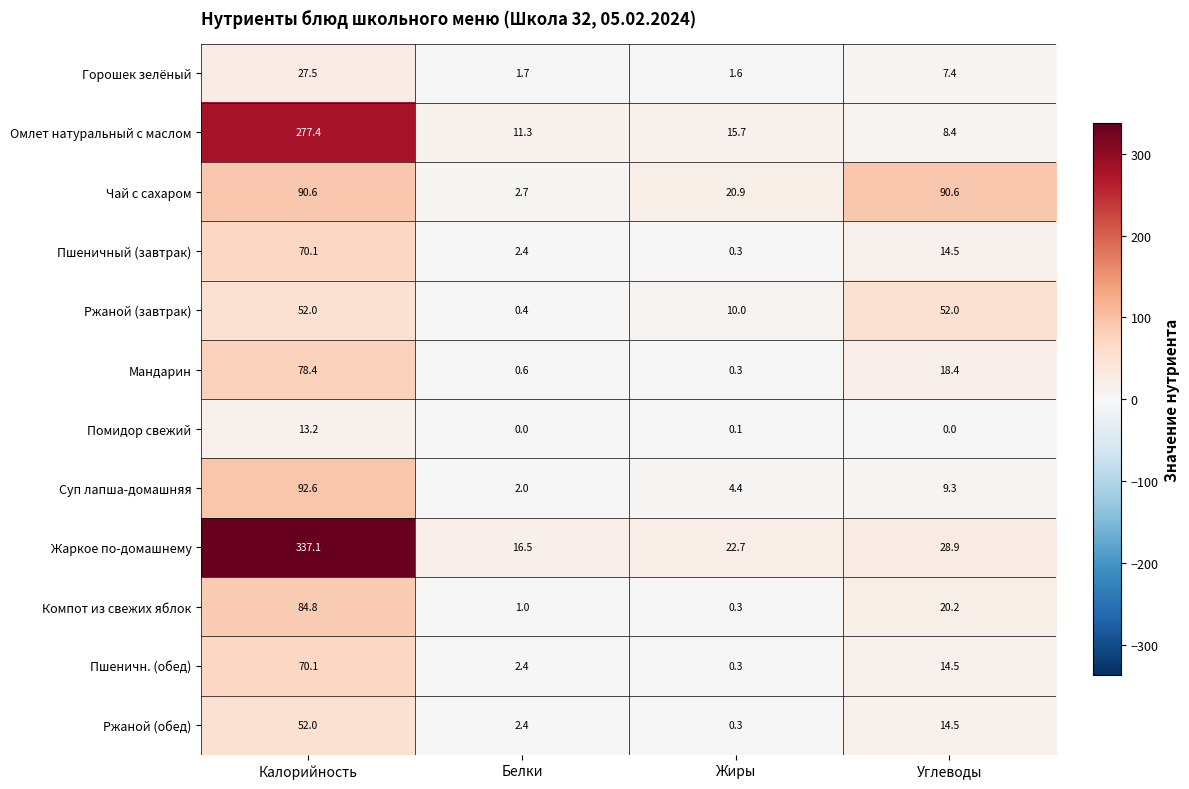

Which series has the widest spread of values?

Жаркое по-домашнему